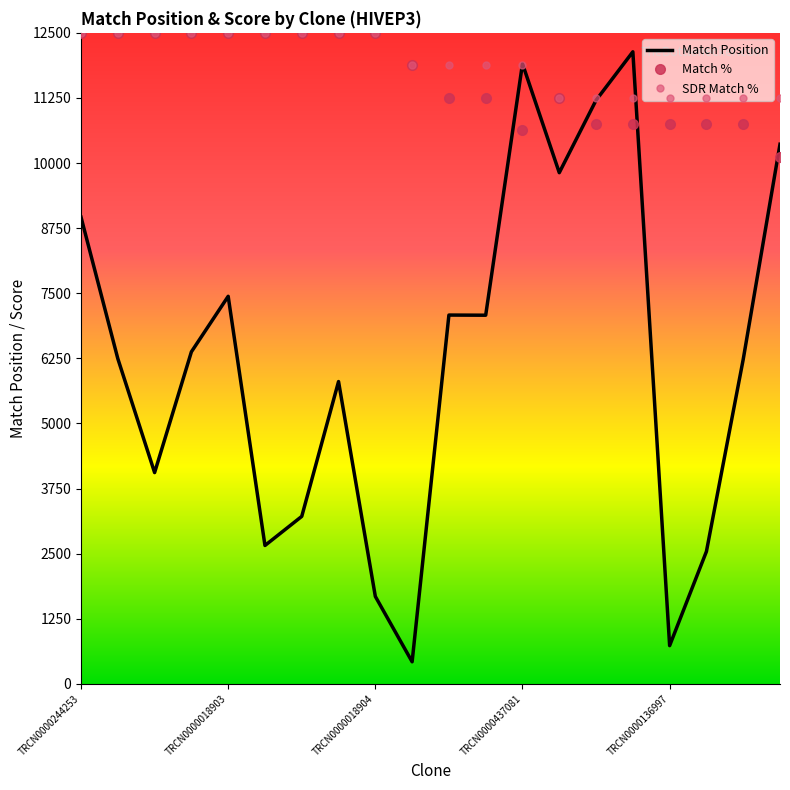

Which series has the largest range (max minus min)?

Match Position